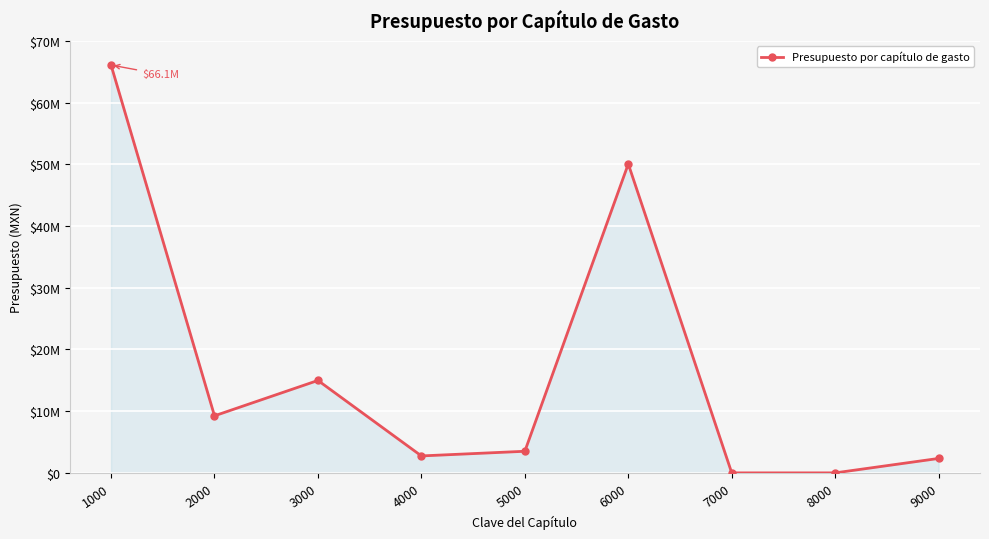

Does the chart have visible grid lines?

Yes